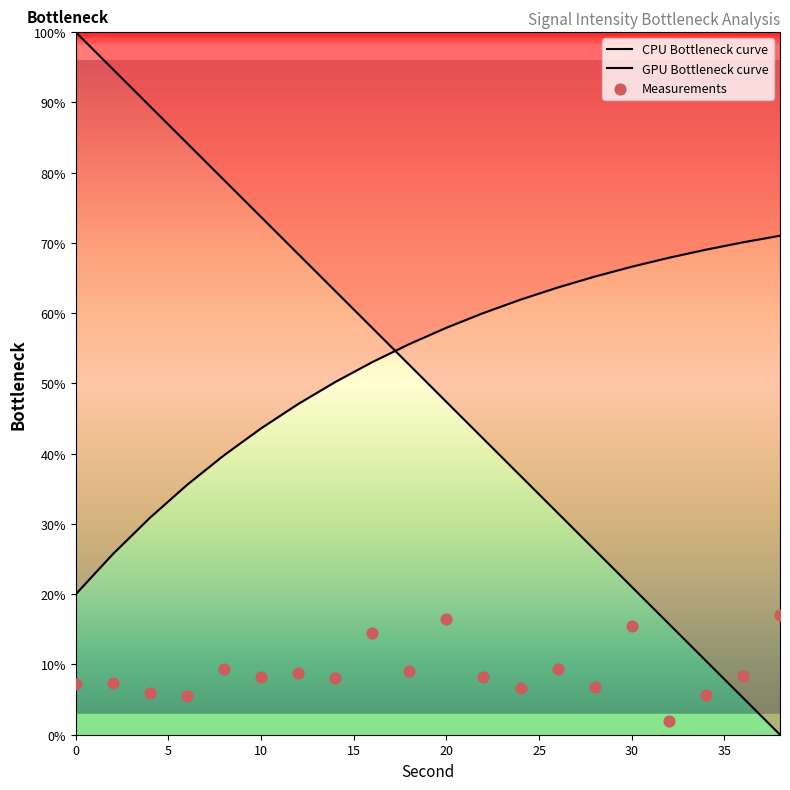

At how many categories does at least one series exceed 53?

20